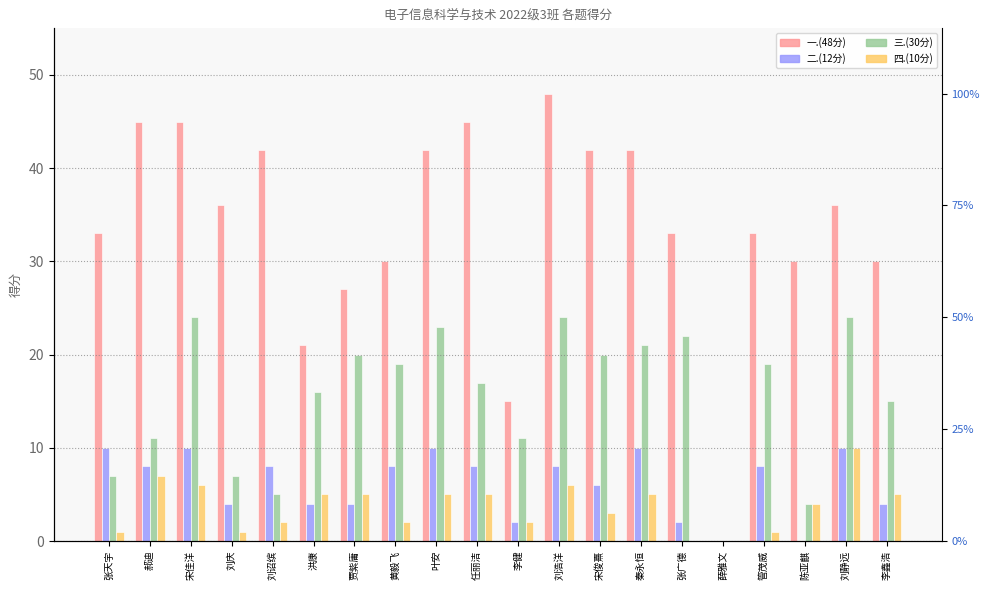

The 四.(10分) series shows 10 at 刘浩洋. True or false?

False